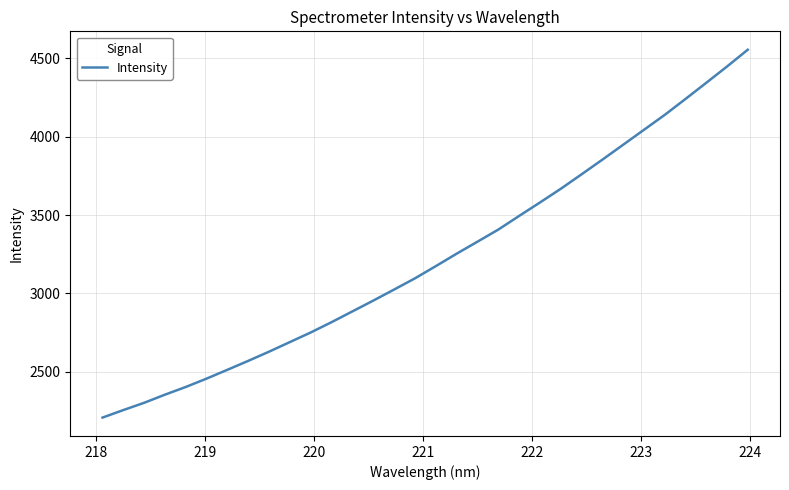

What is the maximum value shown in the chart?

4555.5